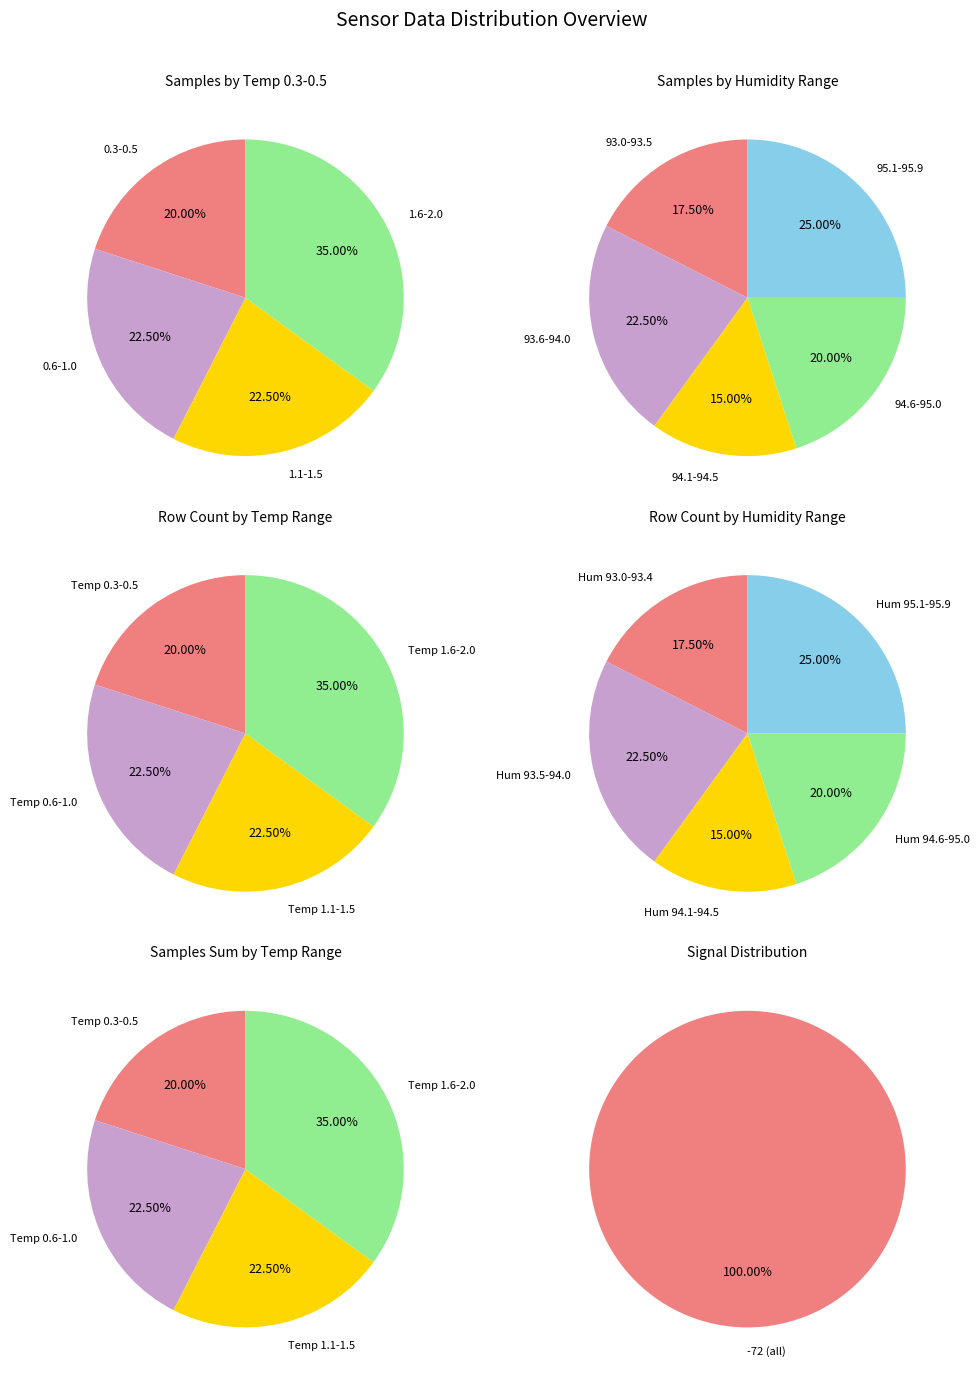

Is 23 the majority of the pie?

No